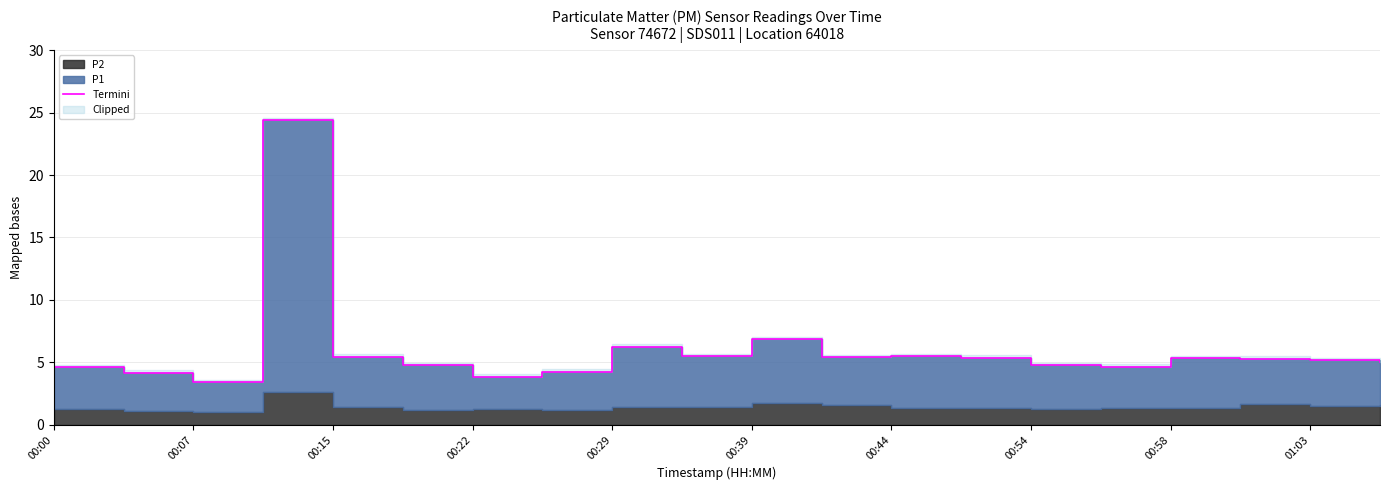

How many points are higher than both their immediate neighbors (excluding endpoints)?

5